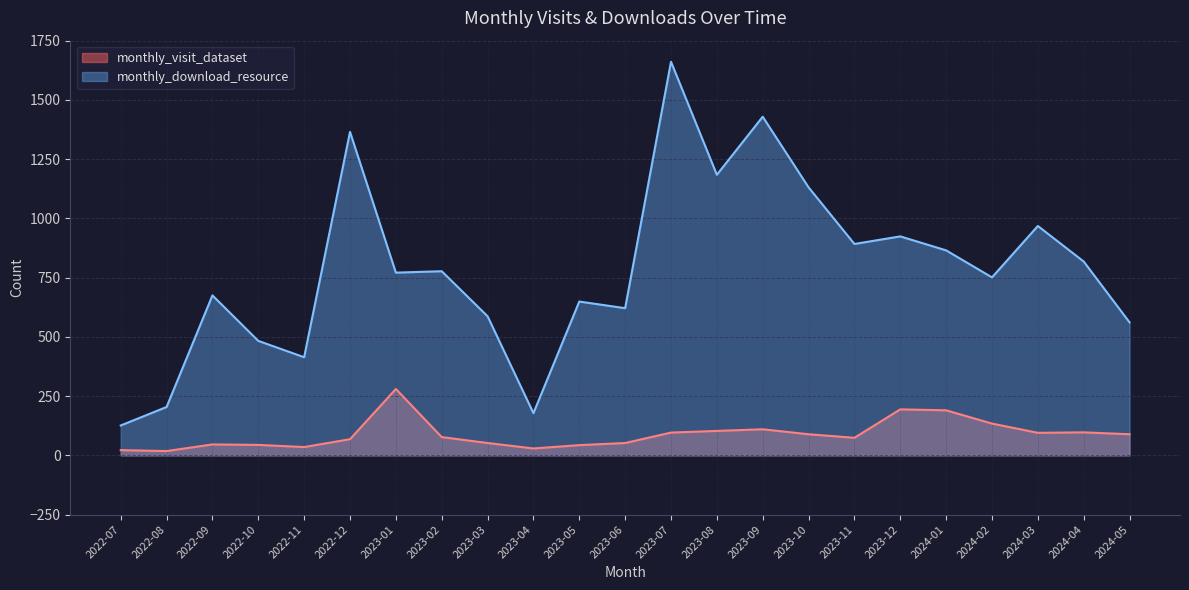

What is the lowest value of the monthly_visit_dataset series?

18